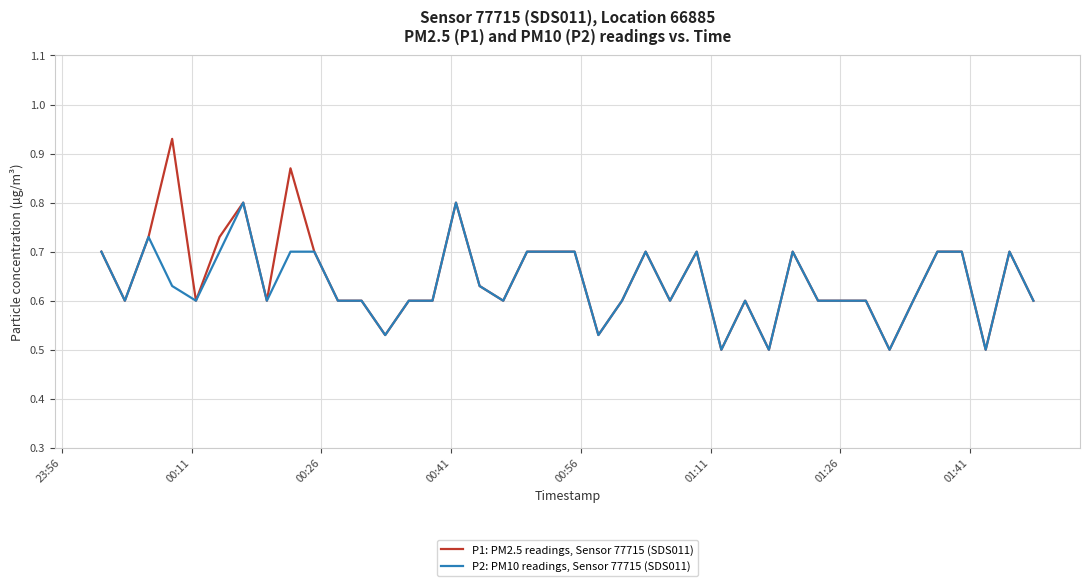

What are all the series names shown in the legend?

P1: PM2.5 readings, Sensor 77715 (SDS011), P2: PM10 readings, Sensor 77715 (SDS011)